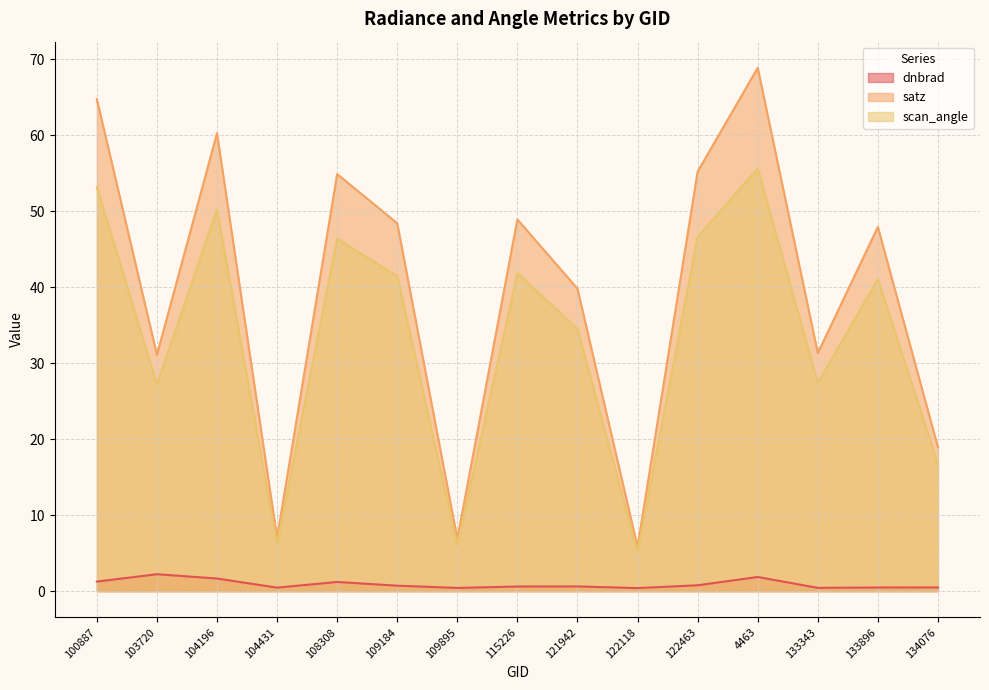

At which category is the sum across all series the highest?

4463